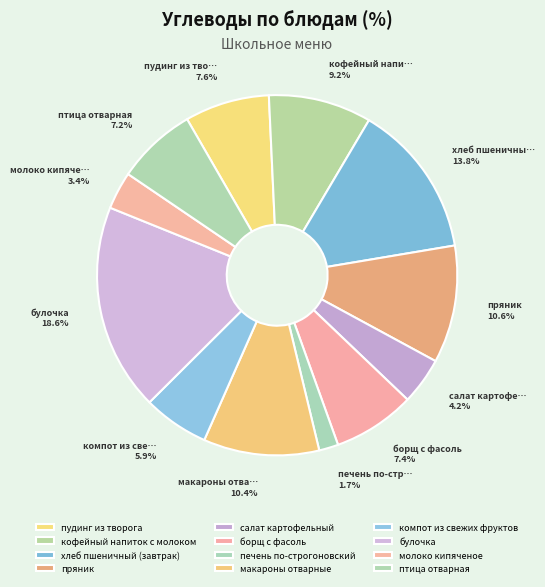

Count the number of slices in the pie.

12